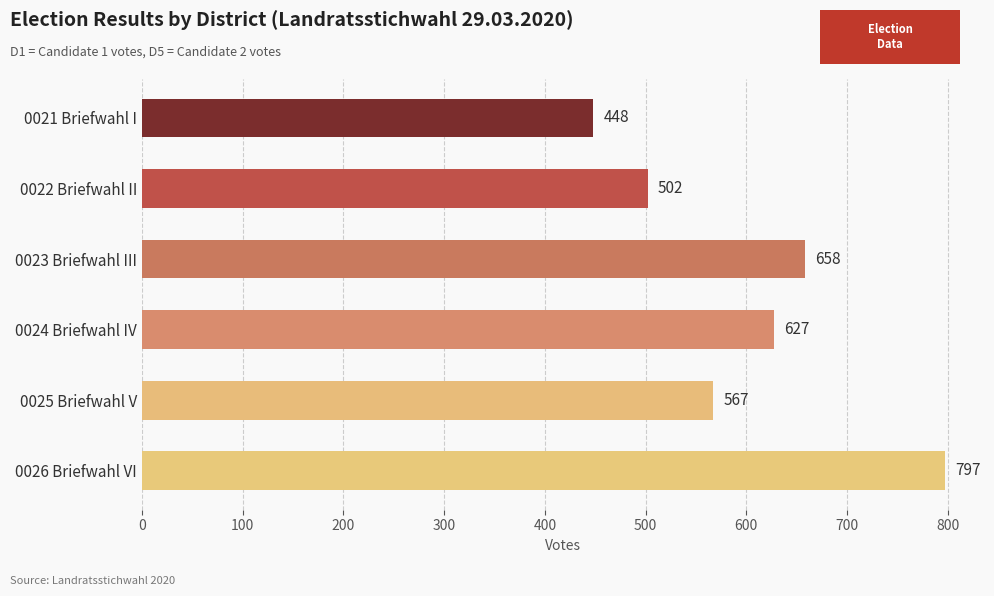

List the labels in order of value, smallest first.

0021 Briefwahl I, 0022 Briefwahl II, 0025 Briefwahl V, 0024 Briefwahl IV, 0023 Briefwahl III, 0026 Briefwahl VI